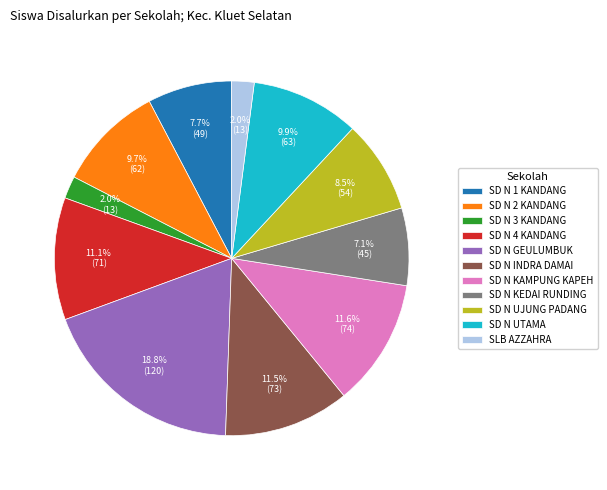

Between SD N GEULUMBUK and SD N 3 KANDANG, which is larger?

SD N GEULUMBUK